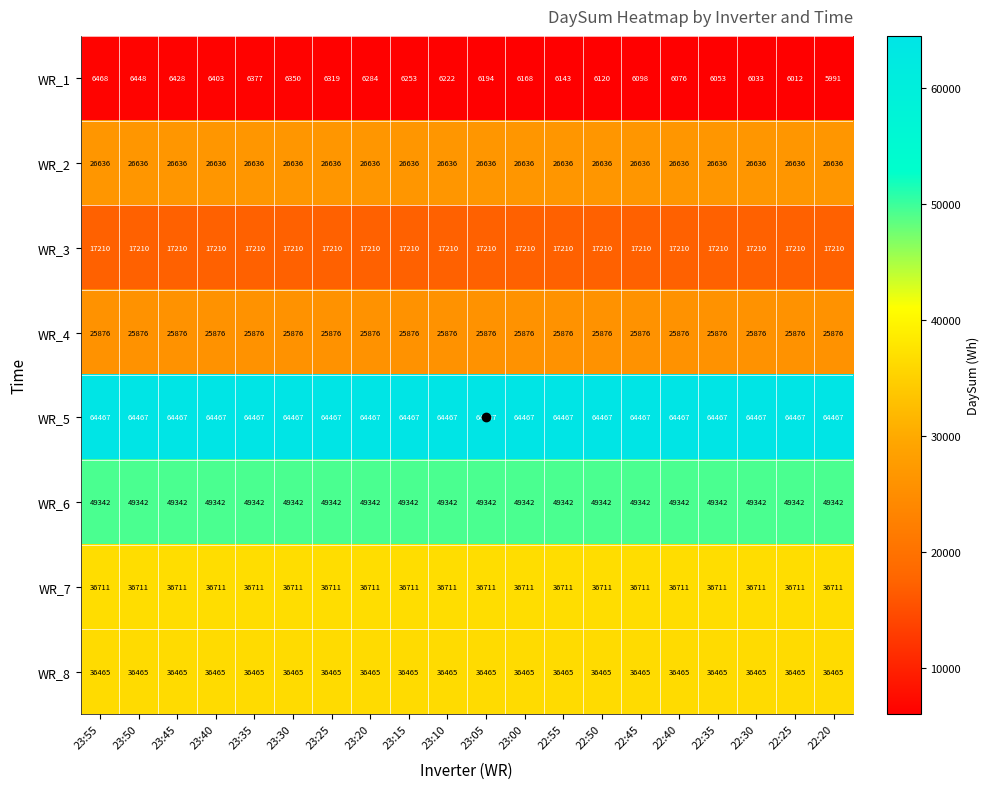

What value does the WR_4 series have at 22:55?

25876